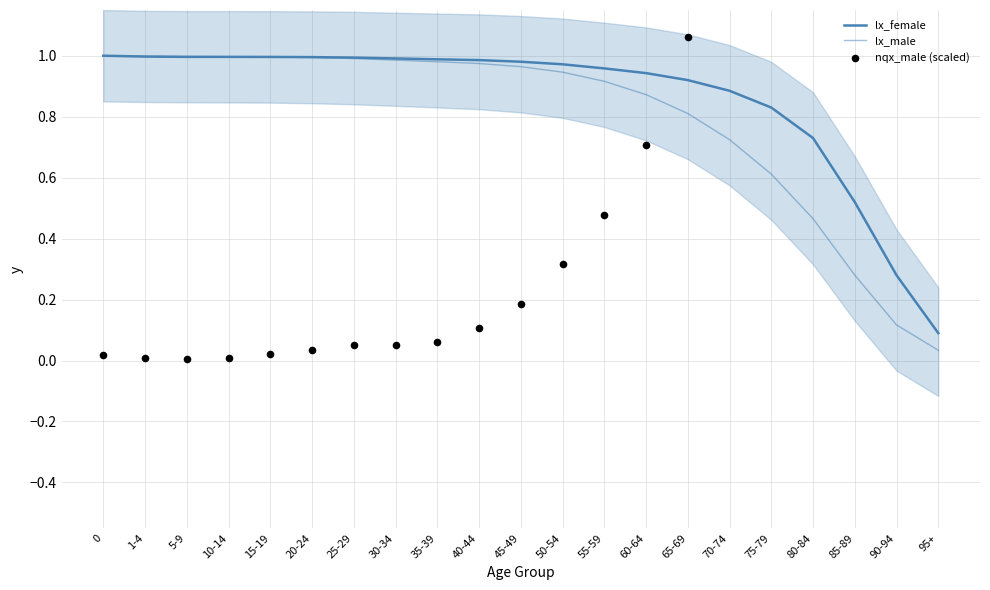

What is the total value across all series at 10-14?

2.0